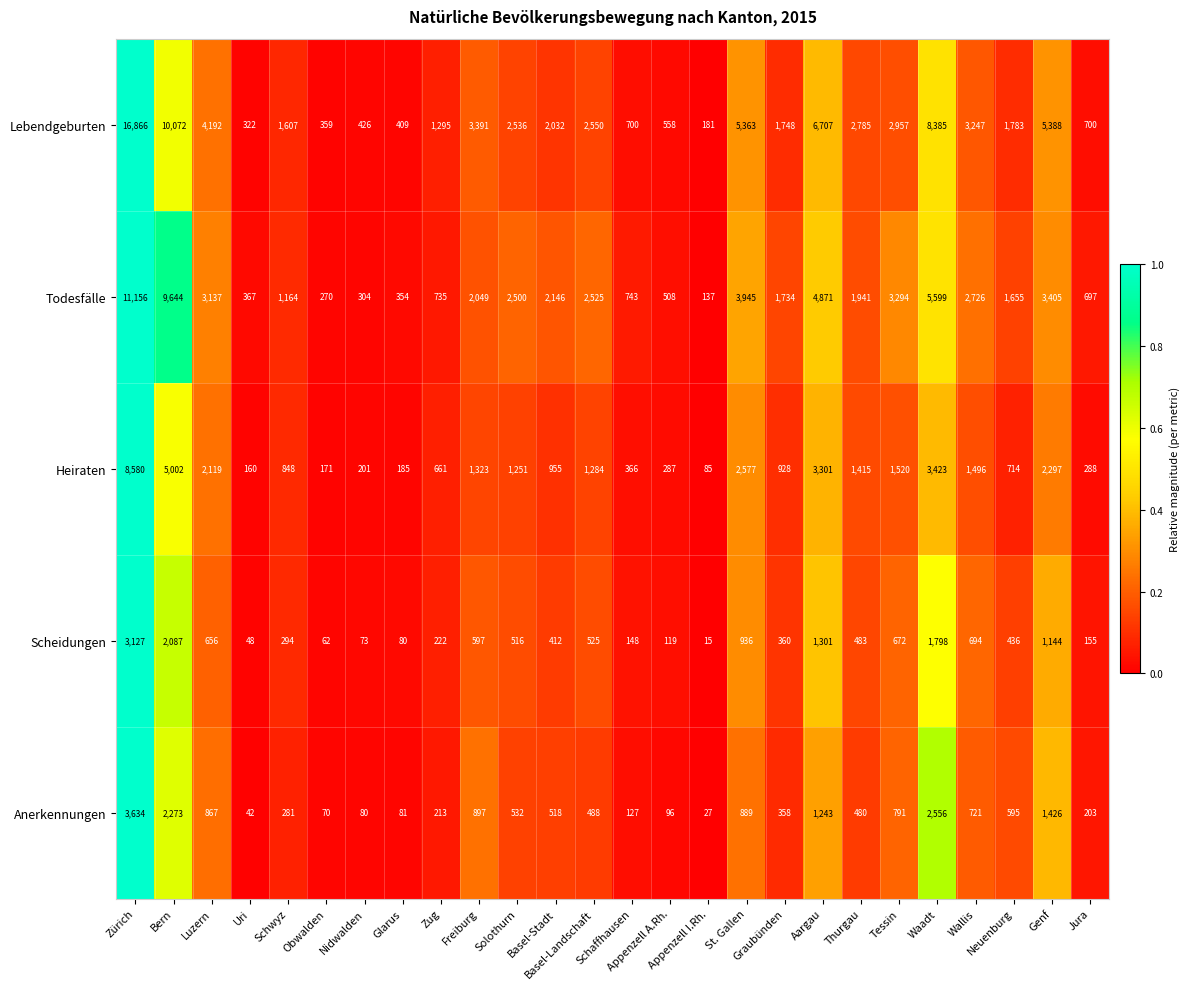

Which series has the largest range (max minus min)?

Lebendgeburten